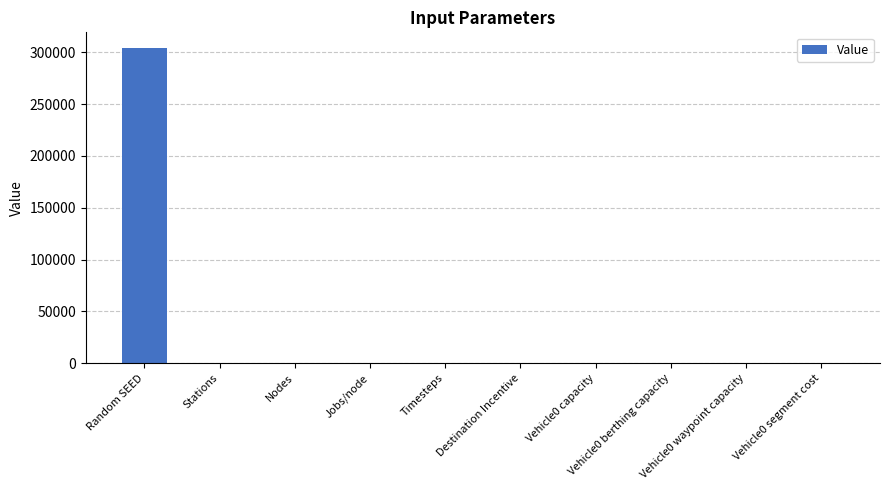

What is the sum of all values?

304199.9